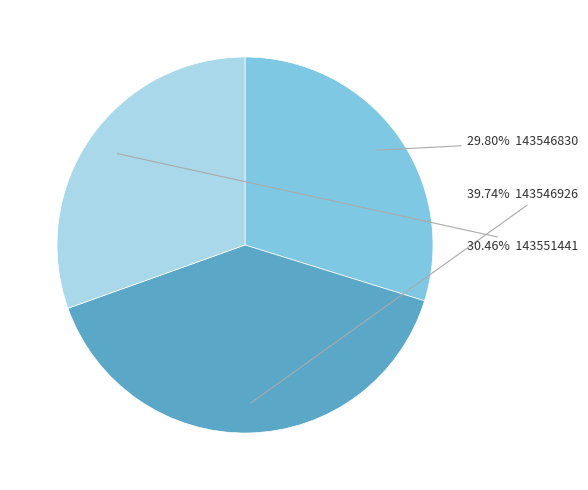

Count the number of slices in the pie.

3